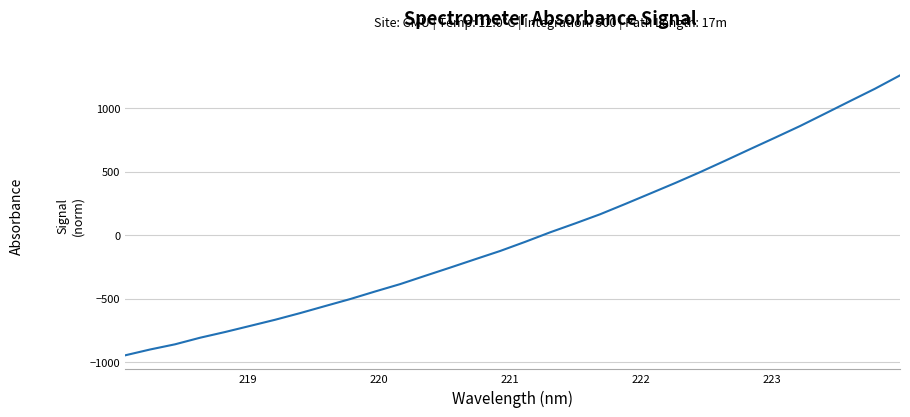

What is the difference between the maximum and minimum values?

2203.7